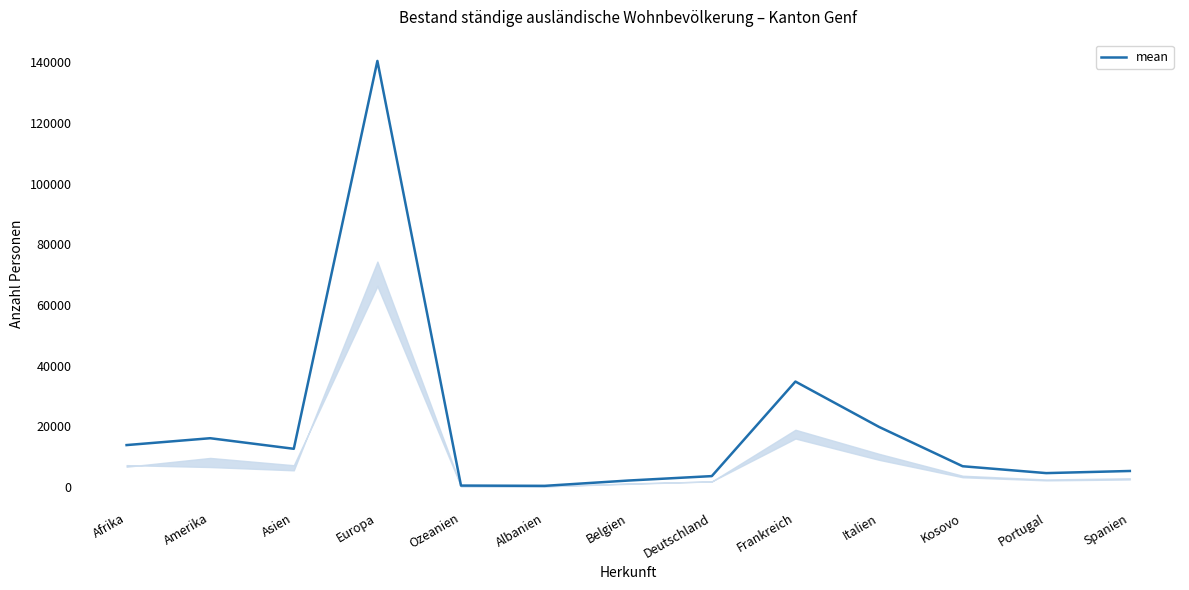

What is the change in value from Deutschland to Italien?

+16234